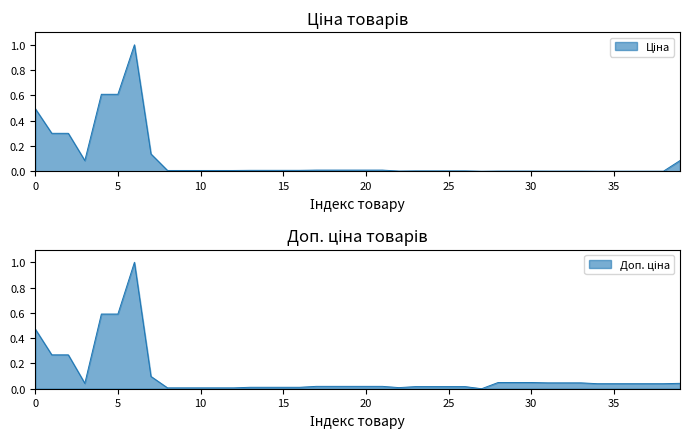

Between 27 and 10, which is larger?

10